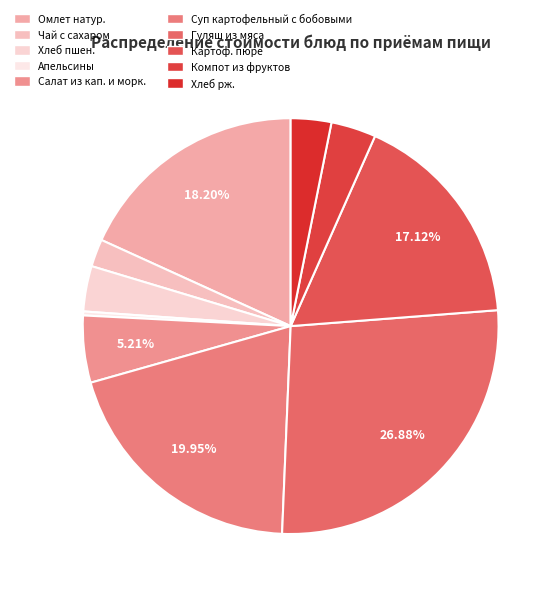

Which category has the smallest portion of the pie?

Апельсины